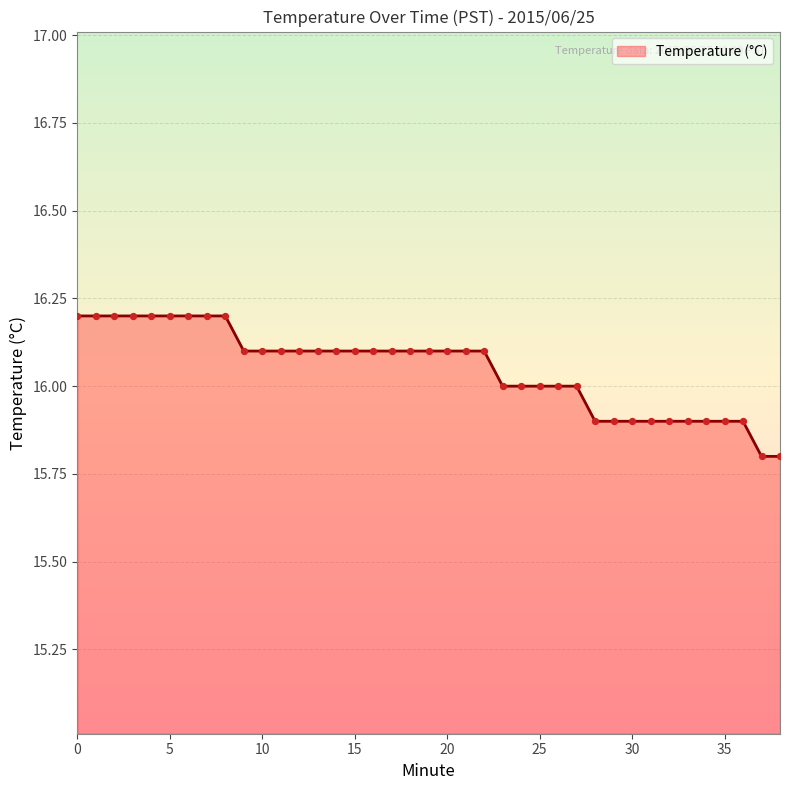

What is the difference between the maximum and minimum values?

0.4